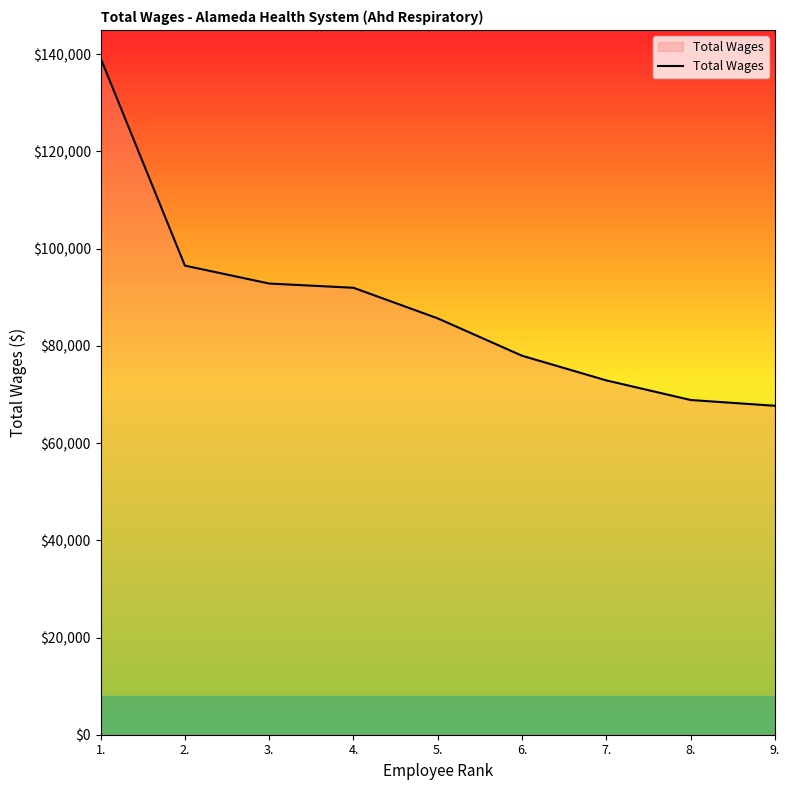

What is the sum of all values?

793555